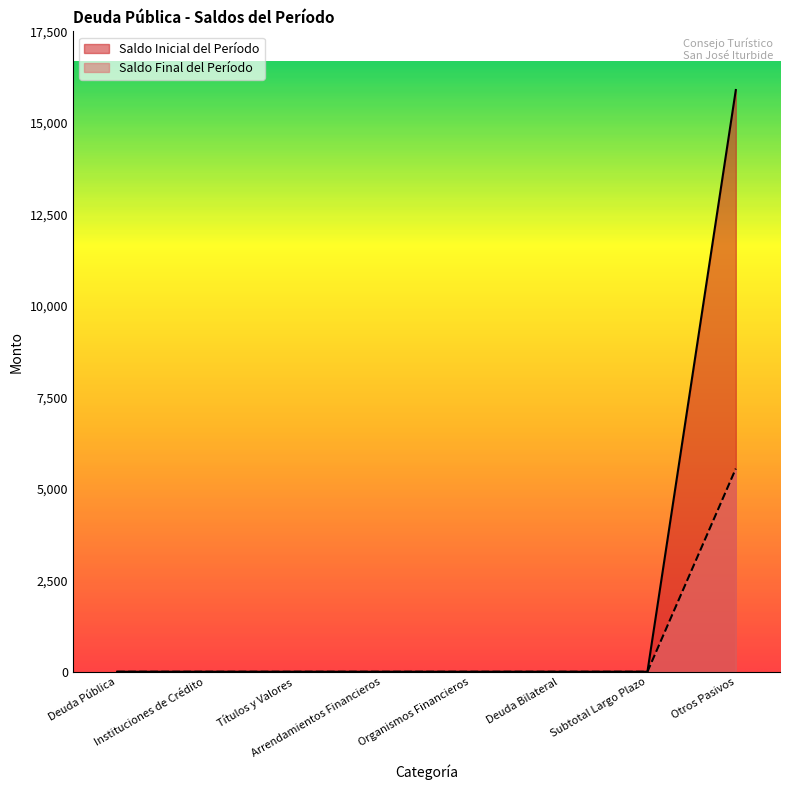

At how many categories does at least one series exceed 11213?

1